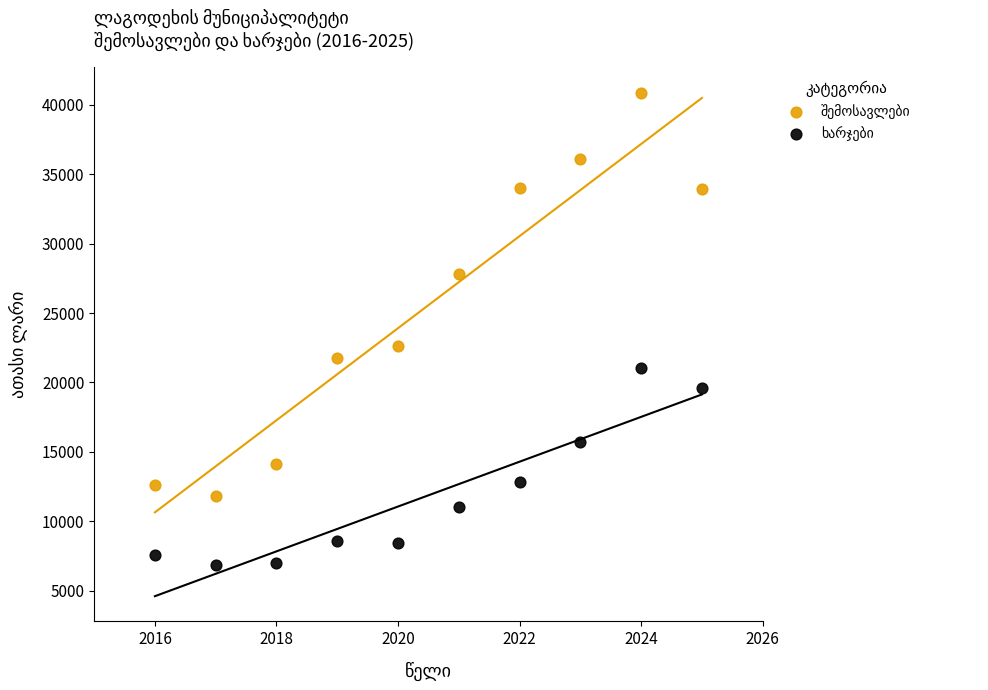

Across all data points, what is the range of Y values (max minus min)?

34061.3